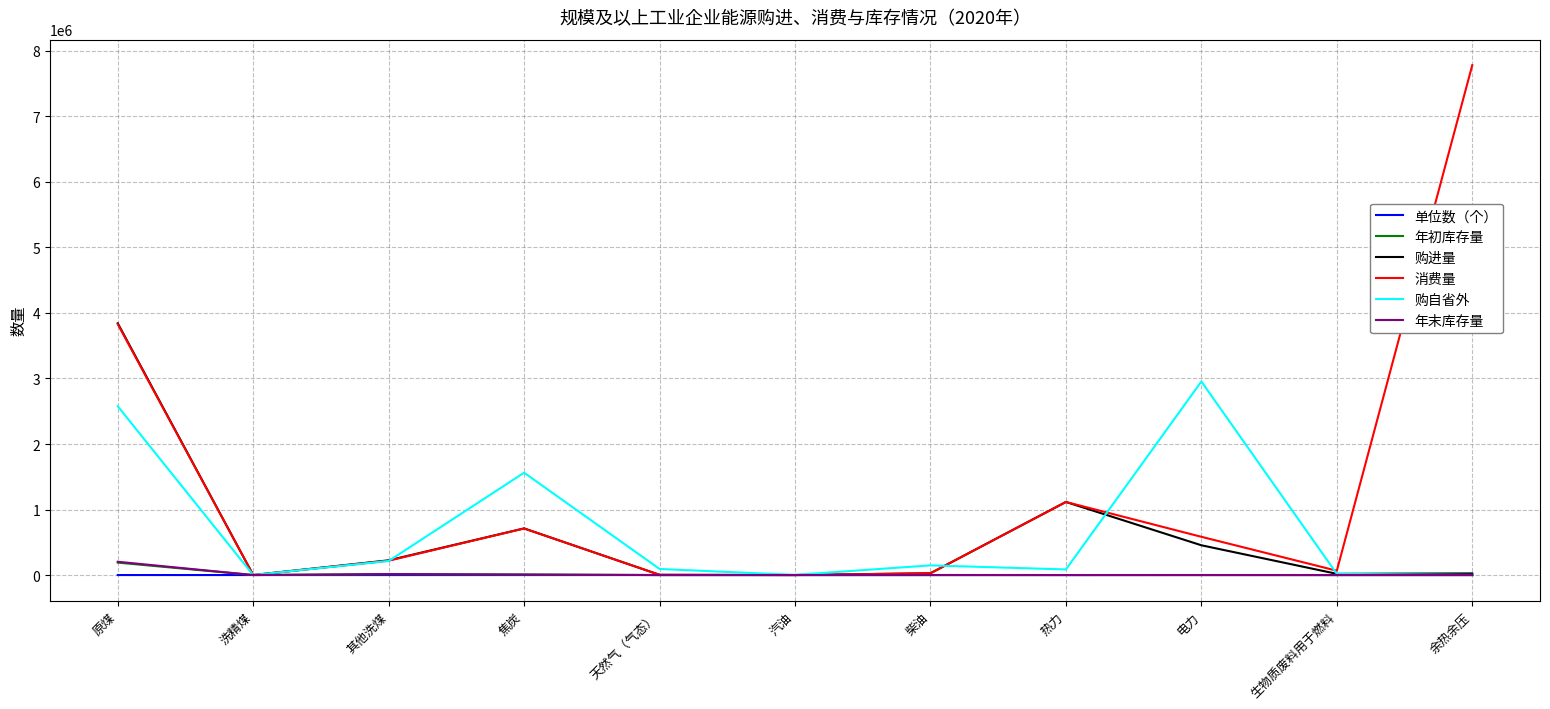

Which category has the highest value in the 消费量 series?

余热余压